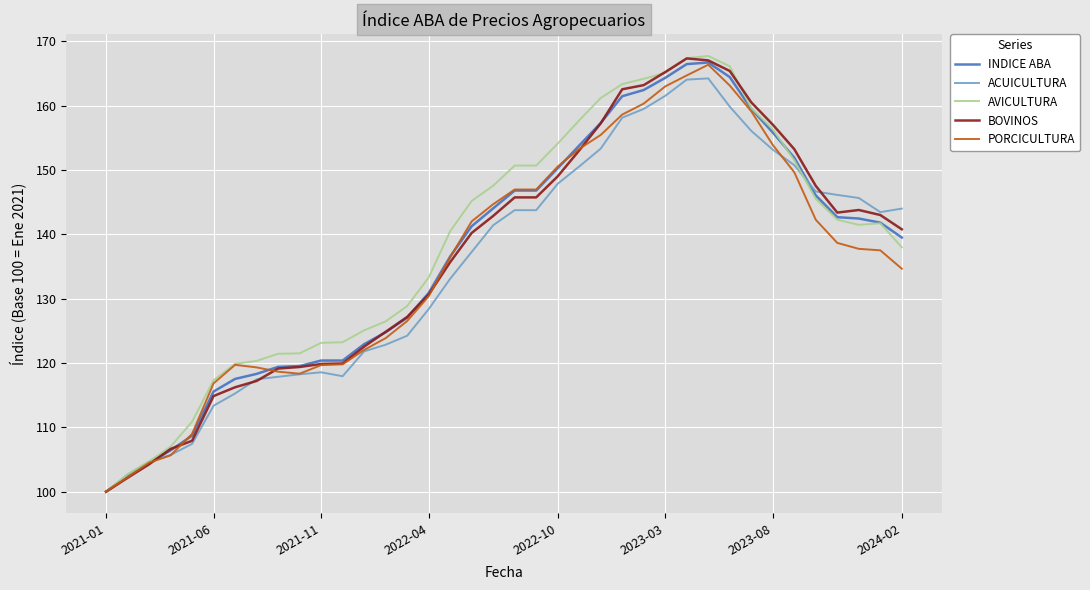

What is the highest value of the ACUICULTURA series?

164.2